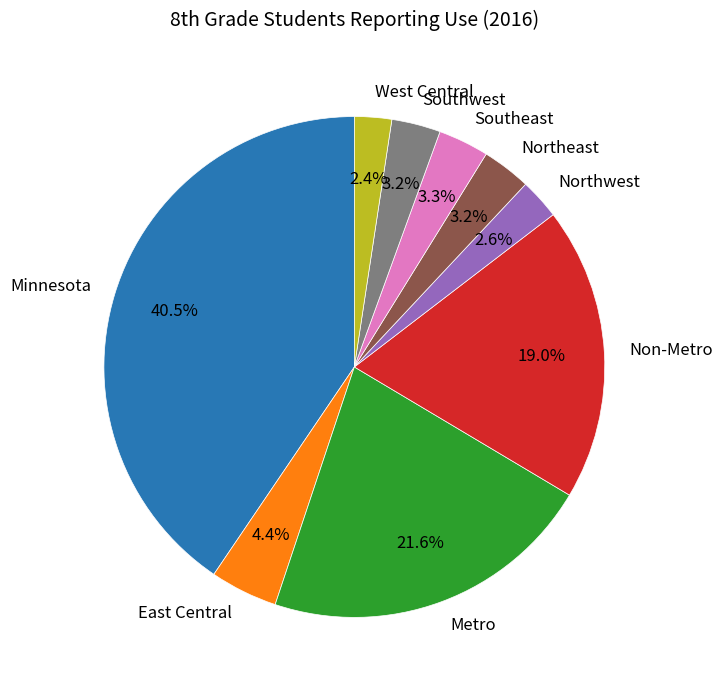

Count the number of slices in the pie.

9